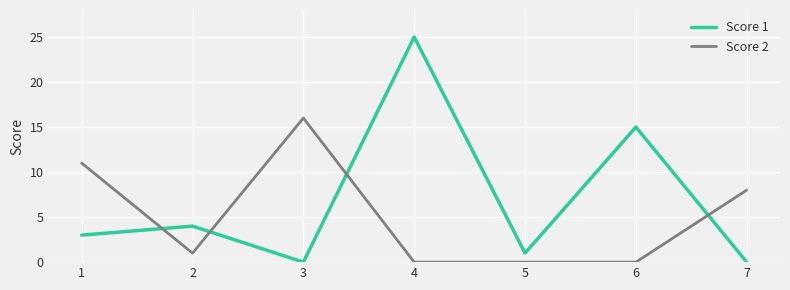

Is the value of Score 1 at 4 greater than the value of Score 2 at 1?

Yes